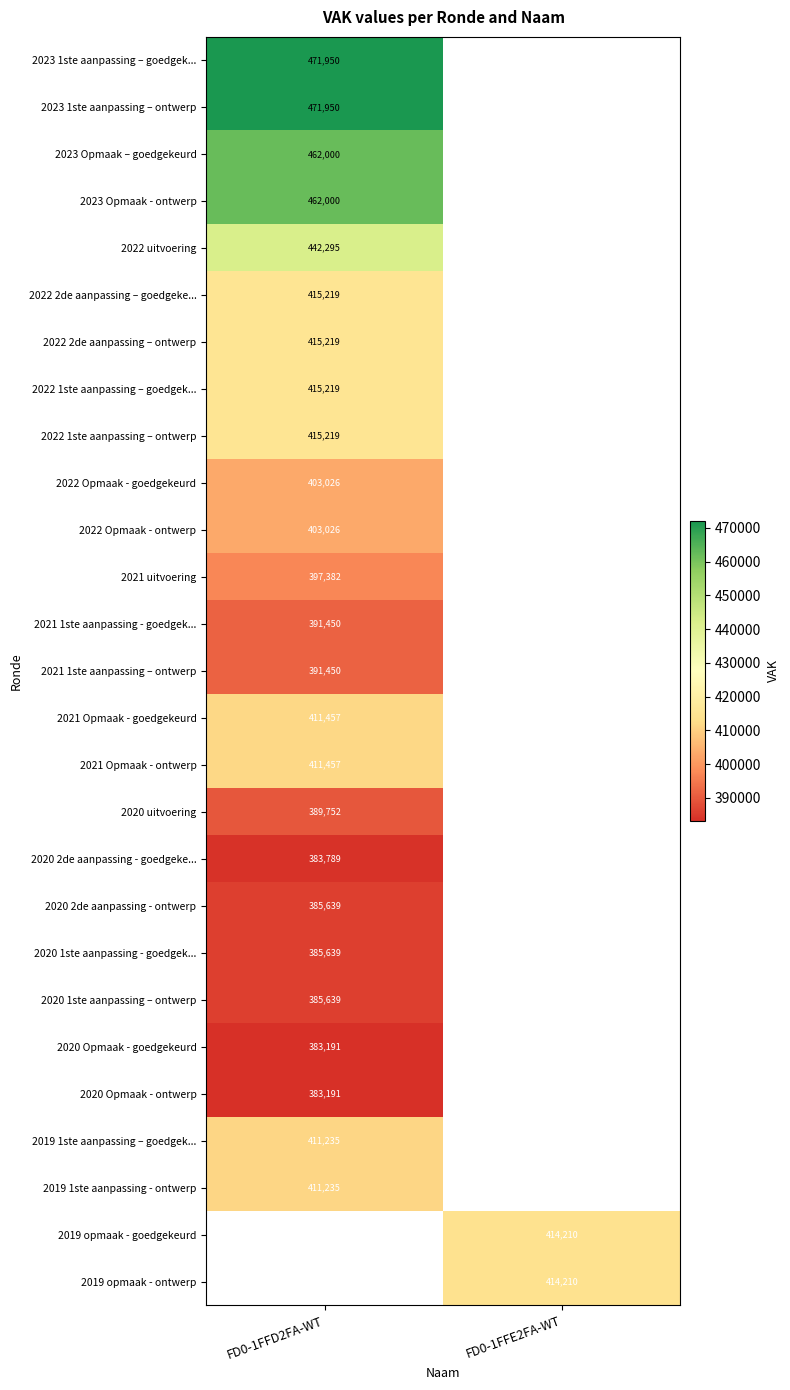

The 2019 opmaak - goedgekeurd series shows 203883 at FD0-1FFE2FA-WT. True or false?

False